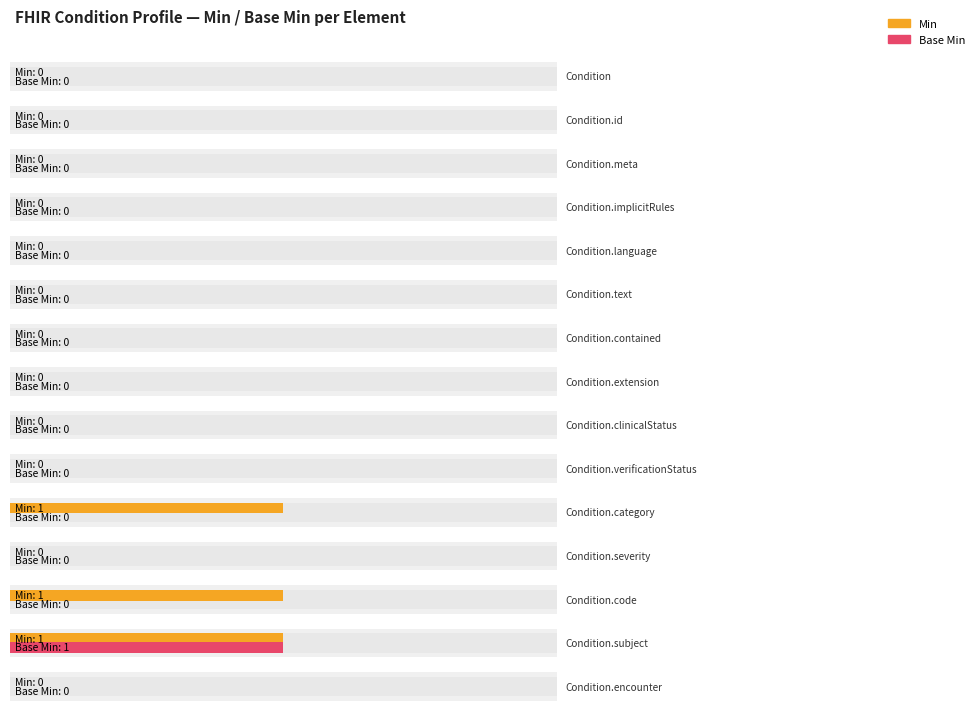

Which series has the widest spread of values?

Min